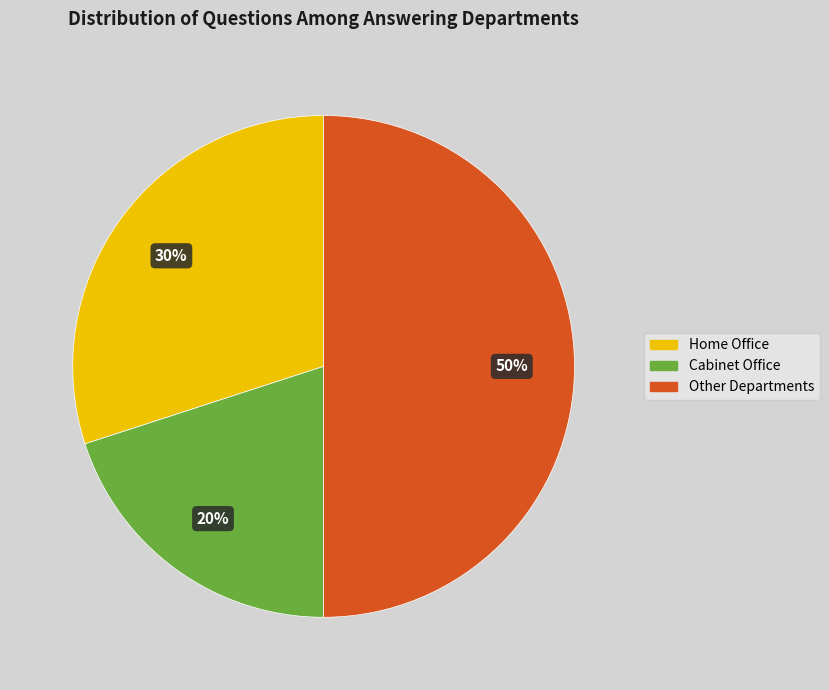

To the nearest percent, what is the difference between the largest and smallest slice percentages?

30%